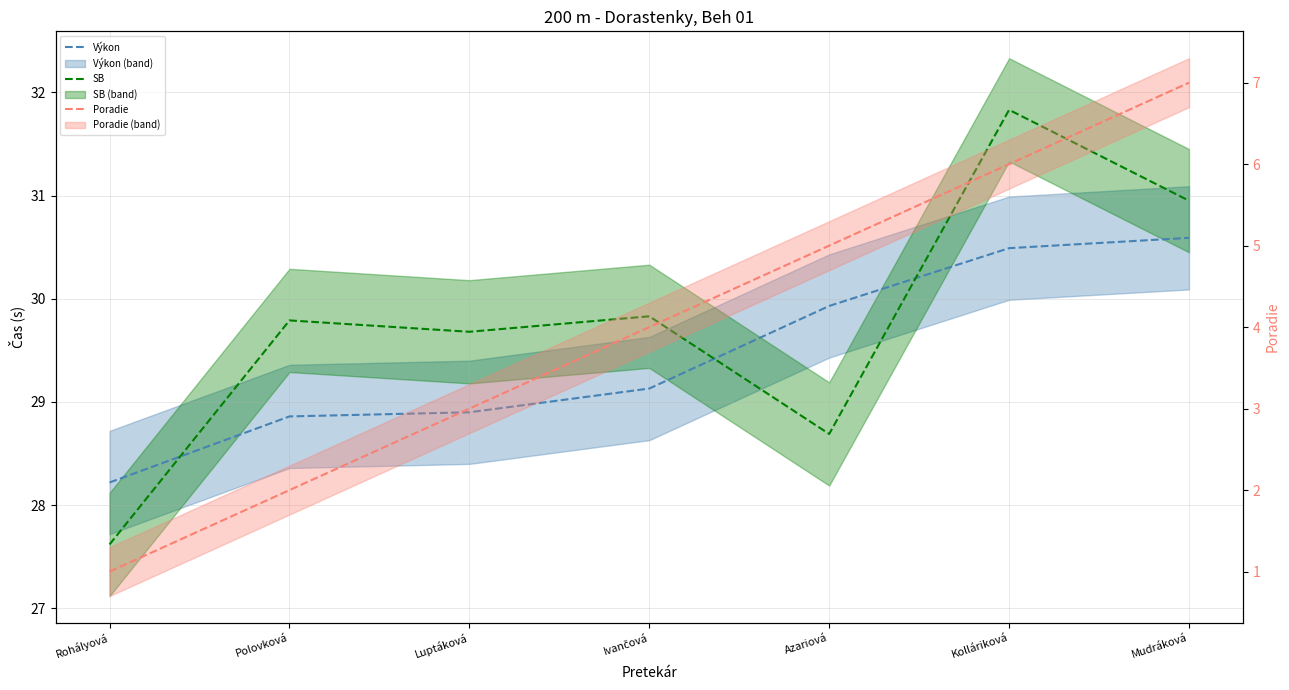

What are all the series names shown in the legend?

Výkon, SB, Poradie